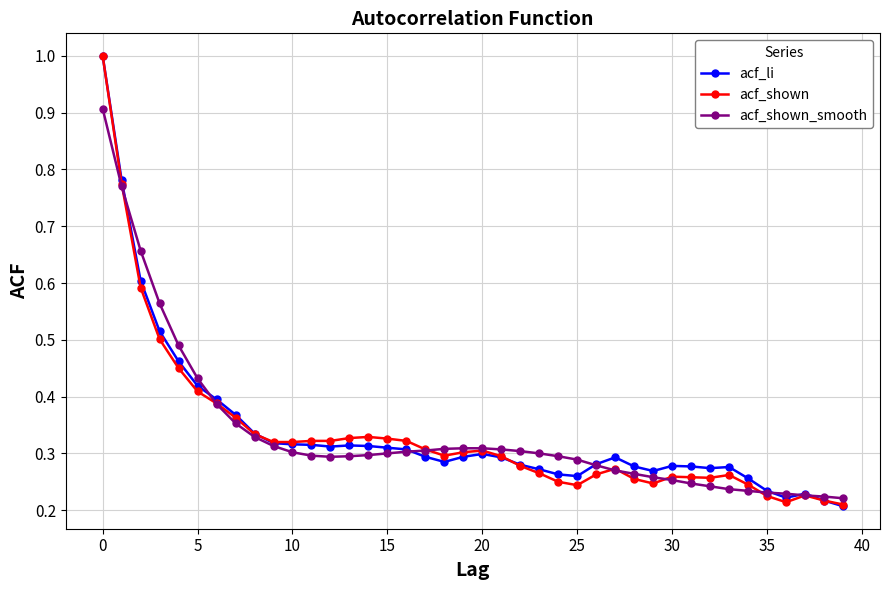

At how many categories does at least one series exceed 0?

40